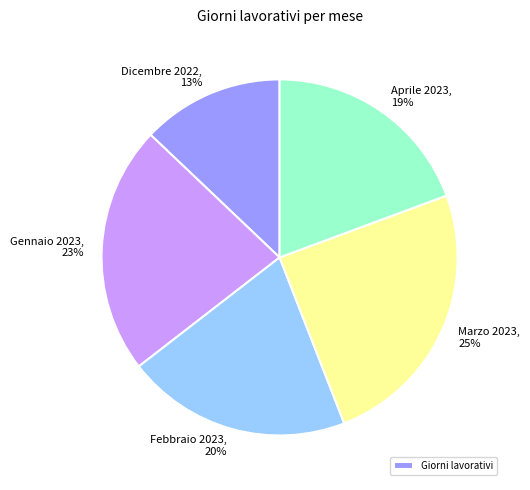

Is Febbraio 2023 the majority of the pie?

No